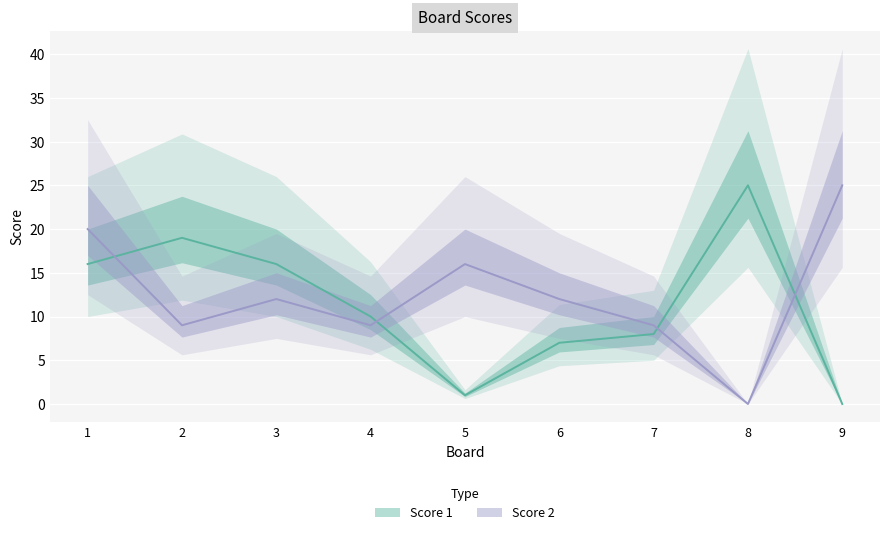

How many values in the Score 1 series are below 10?

4